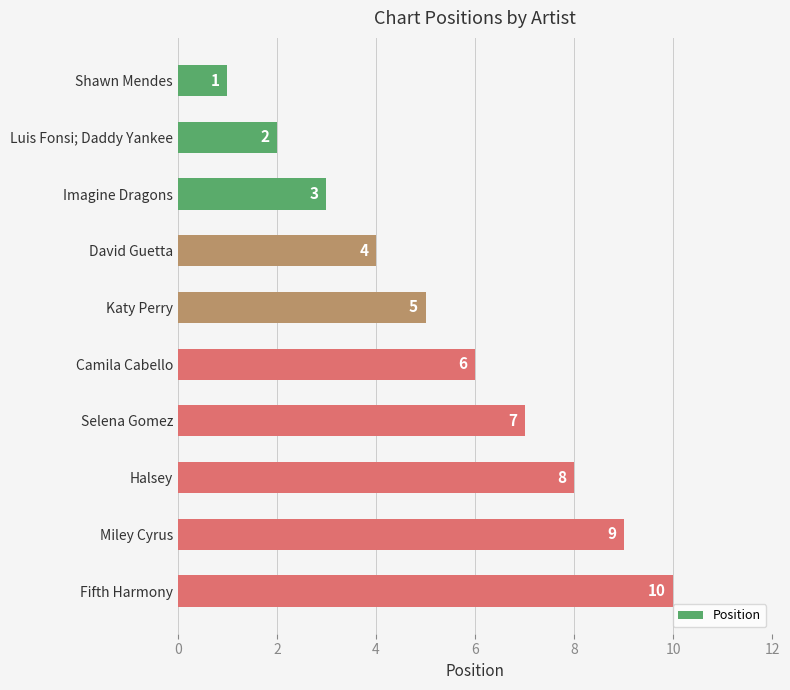

Is it true that the value at Selena Gomez is 7?

True